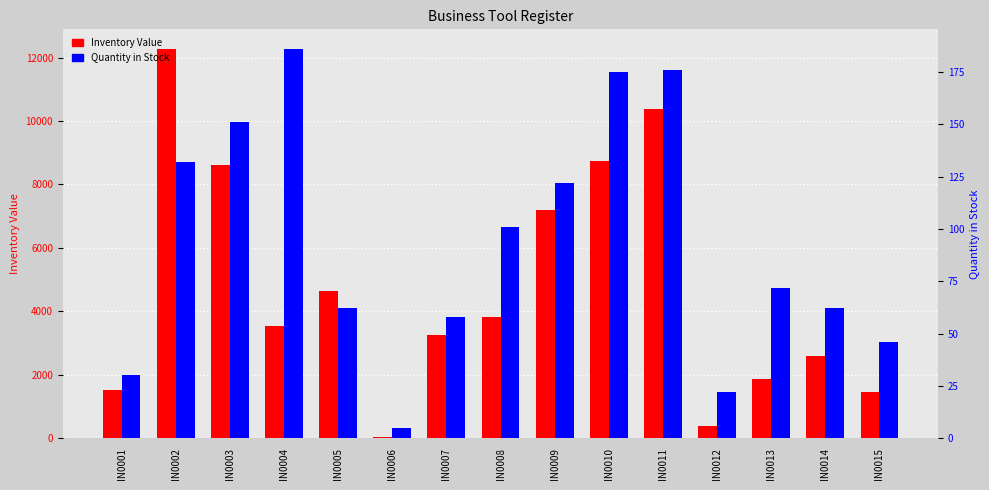

What is the average value of the Inventory Value series?

4694